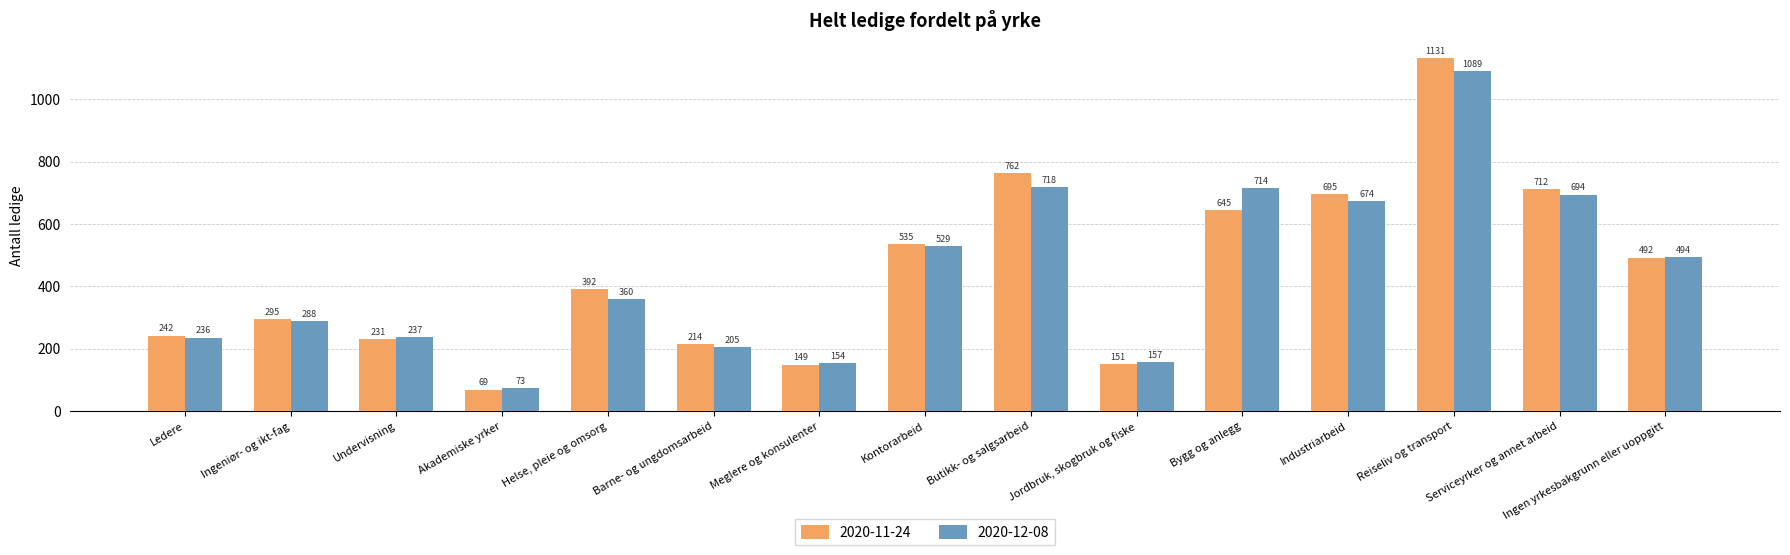

What is the spread (max minus min) of values at Barne- og ungdomsarbeid?

9